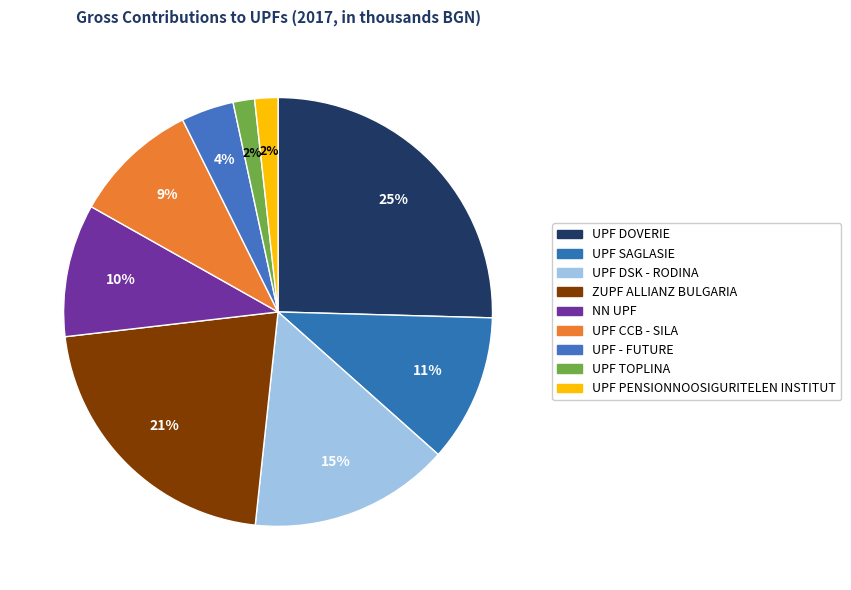

What percentage is the UPF - FUTURE slice, to the nearest percent?

4%